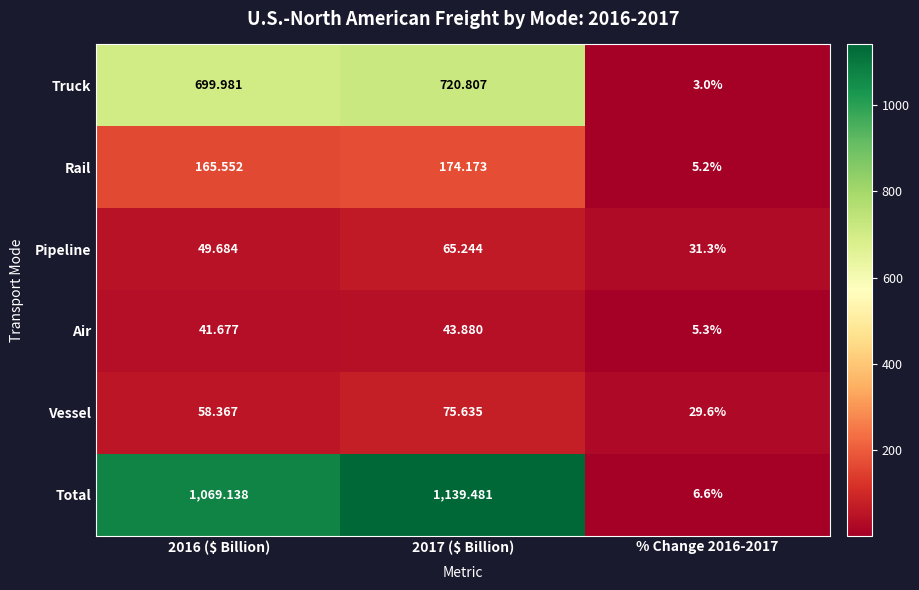

Which series changed the most between 2016 ($ Billion) and 2017 ($ Billion)?

Total